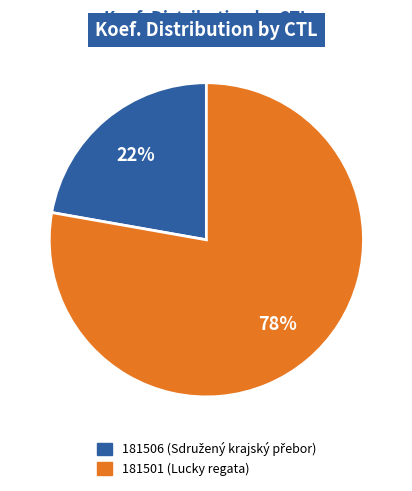

What is the largest slice in the pie chart?

181501